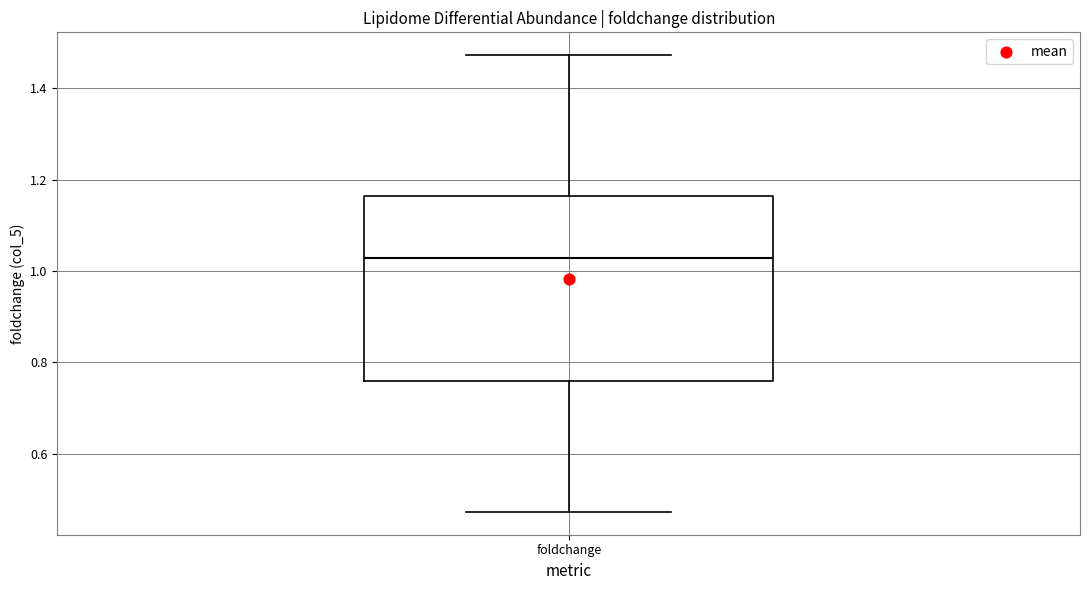

Transcribe this box plot: give where the median line is, the range the box spans, and where the two whiskers end, as read against the y-axis. The values are not printed on the chart, so give them approximately, as read against the axis.

median 1.02, box 0.76 to 1.16, whiskers 0.48 to 1.48